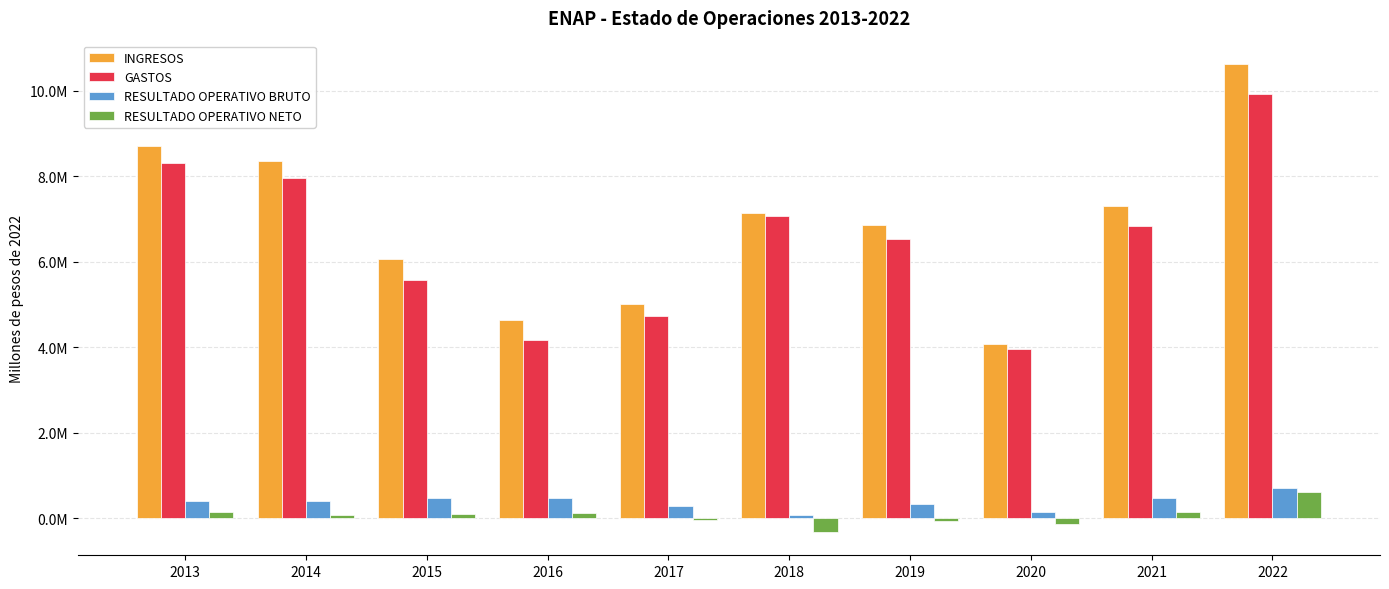

Are the bars horizontal?

No